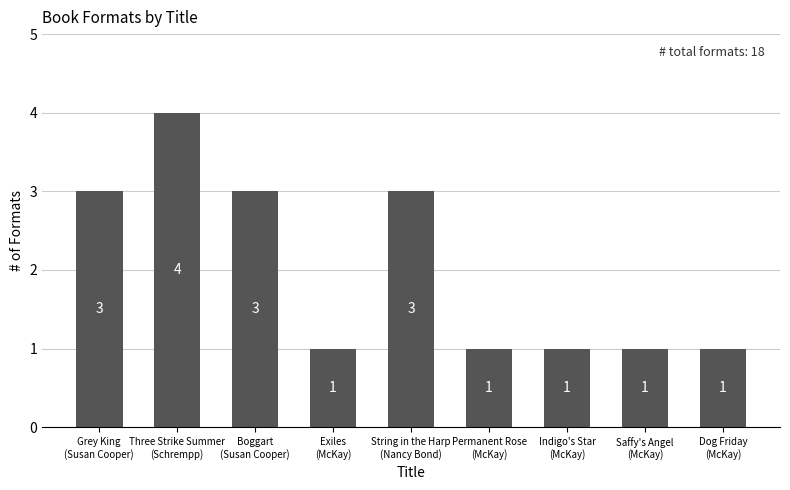

What is the value of the 6th bar from the left?

1